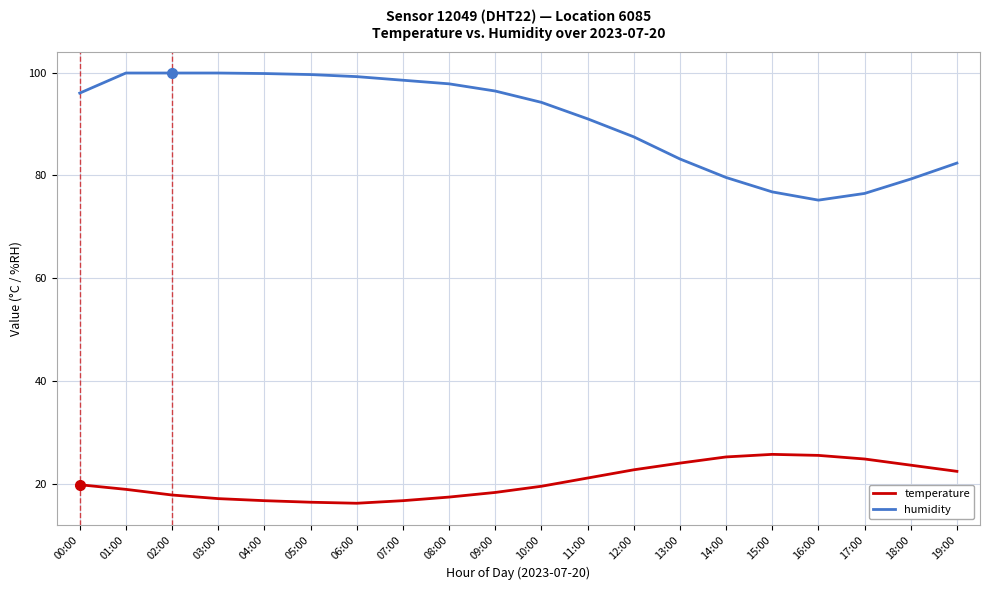

Is the value of temperature at 02:00 greater than the value of humidity at 05:00?

No